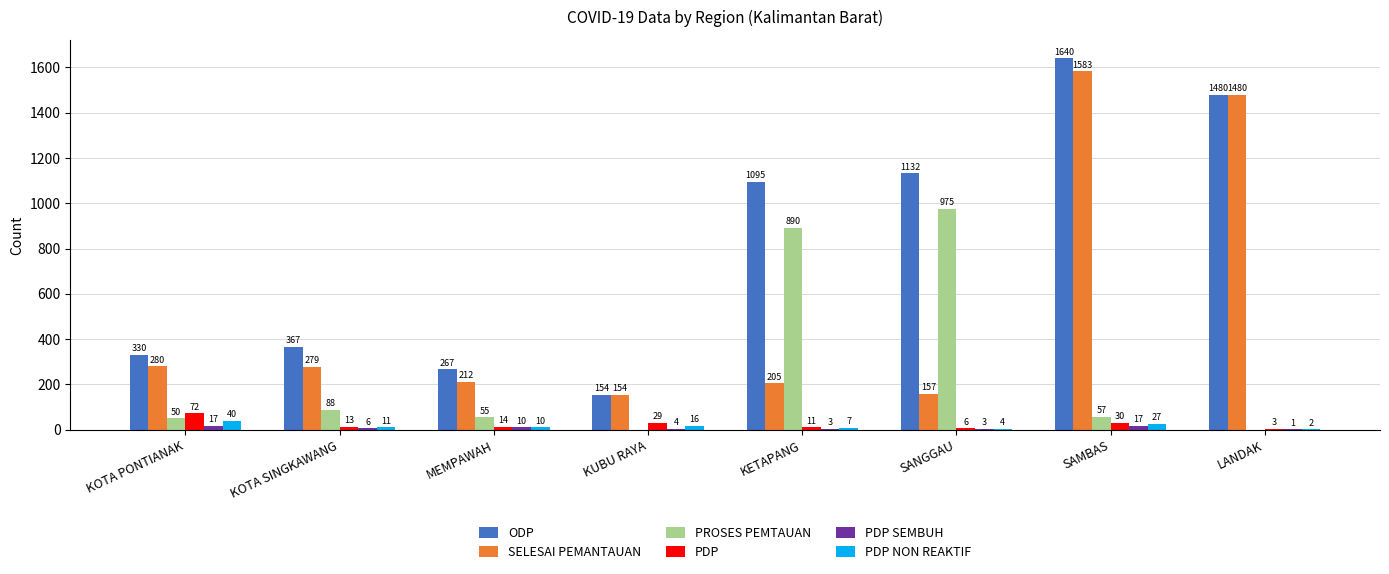

What is the average value of the ODP series?

808